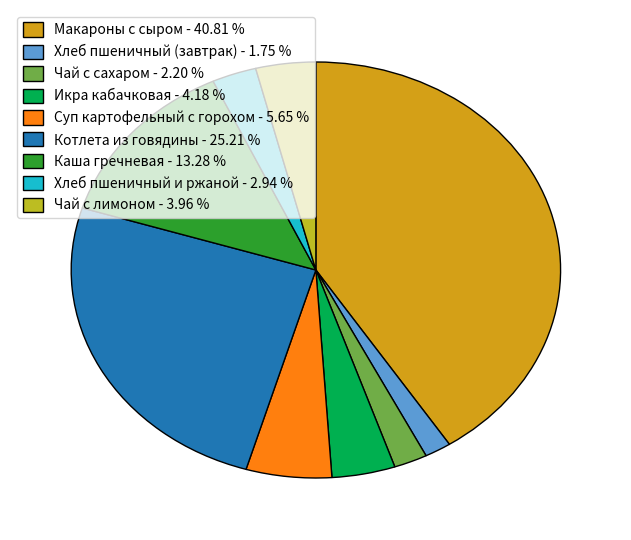

What percentage is NOT represented by Хлеб пшеничный и ржаной?

97.1%